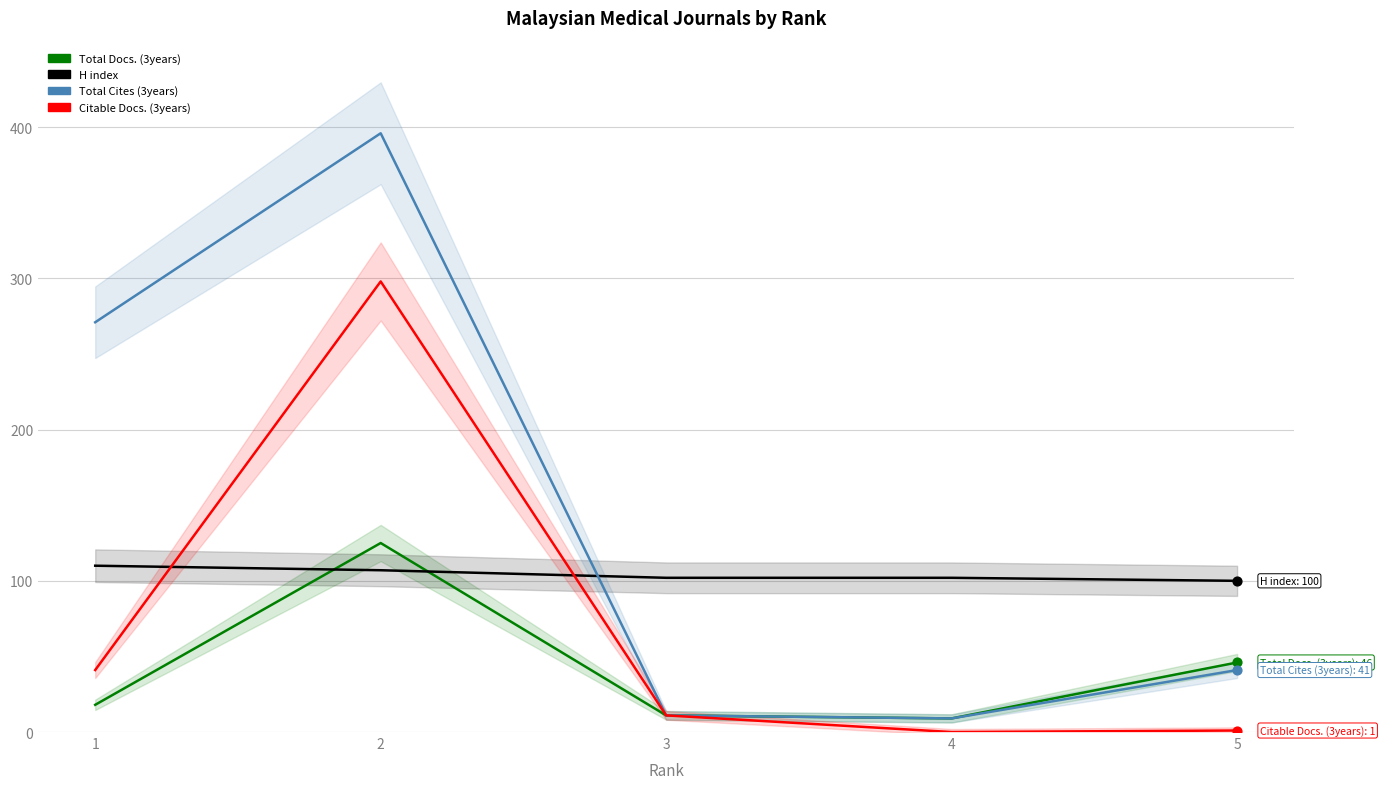

What are all the series names shown in the legend?

Total Docs. (3years), H index, Total Cites (3years), Citable Docs. (3years)